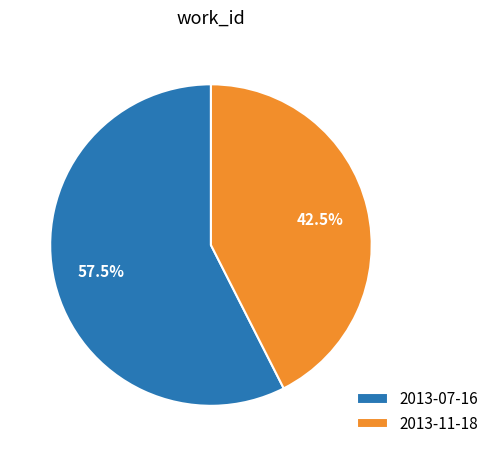

What is the largest slice in the pie chart?

2013-07-16